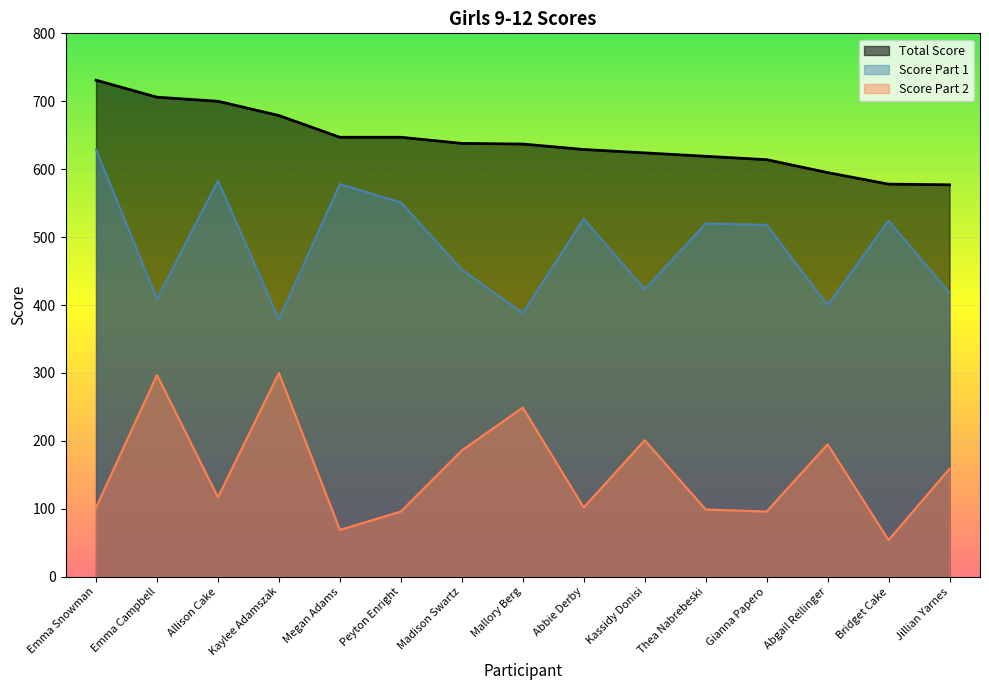

What is the value of the Total Score point at the 4th from the left?

679